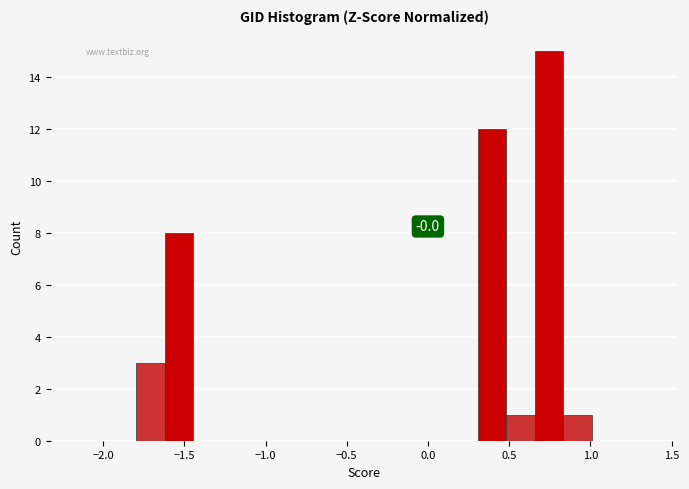

Read against the x-axis, roughly where is the centre of the tallest bar?

0.75